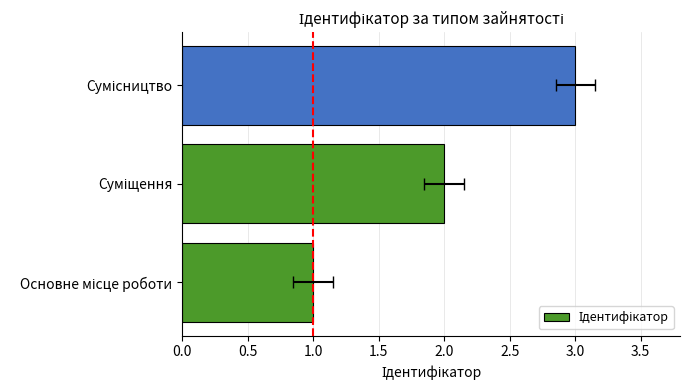

What is the value of the 3rd bar from the left?

3